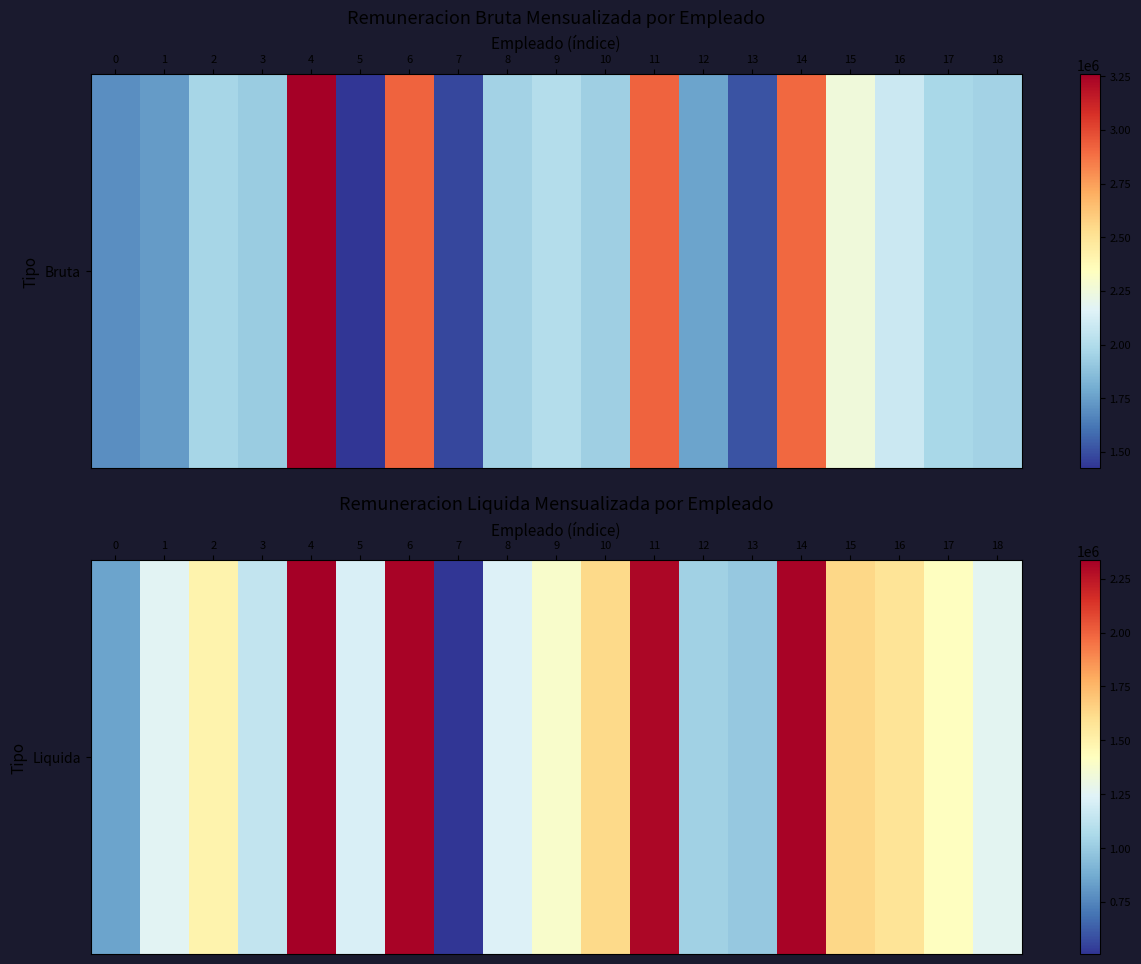

The value at 7 is 125329. True or false?

False